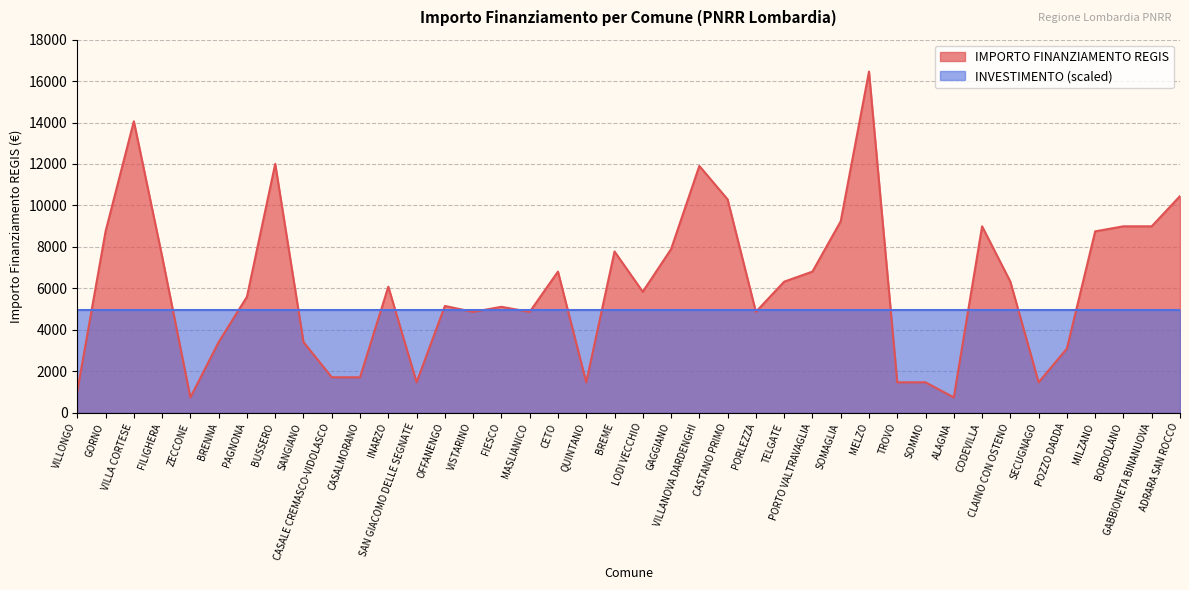

Rank the categories by value from highest to lowest.

MELZO, VILLA CORTESE, BUSSERO, VILLANOVA DARDENGHI, ADRARA SAN ROCCO, CASTANO PRIMO, SOMAGLIA, CODEVILLA, BORDOLANO, GABBIONETA BINANUOVA, GORNO, MILZANO, GAGGIANO, BREME, FILIGHERA, CETO, PORTO VALTRAVAGLIA, TELGATE, CLAINO CON OSTENO, INARZO, LODI VECCHIO, PAGNONA, OFFANENGO, FIESCO, VISTARINO, MASLIANICO, PORLEZZA, BRENNA, SANGIANO, POZZO DADDA, CASALE CREMASCO-VIDOLASCO, CASALMORANO, SAN GIACOMO DELLE SEGNATE, QUINTANO, TROVO, SOMMO, SECUGNAGO, VILLONGO, ZECCONE, ALAGNA